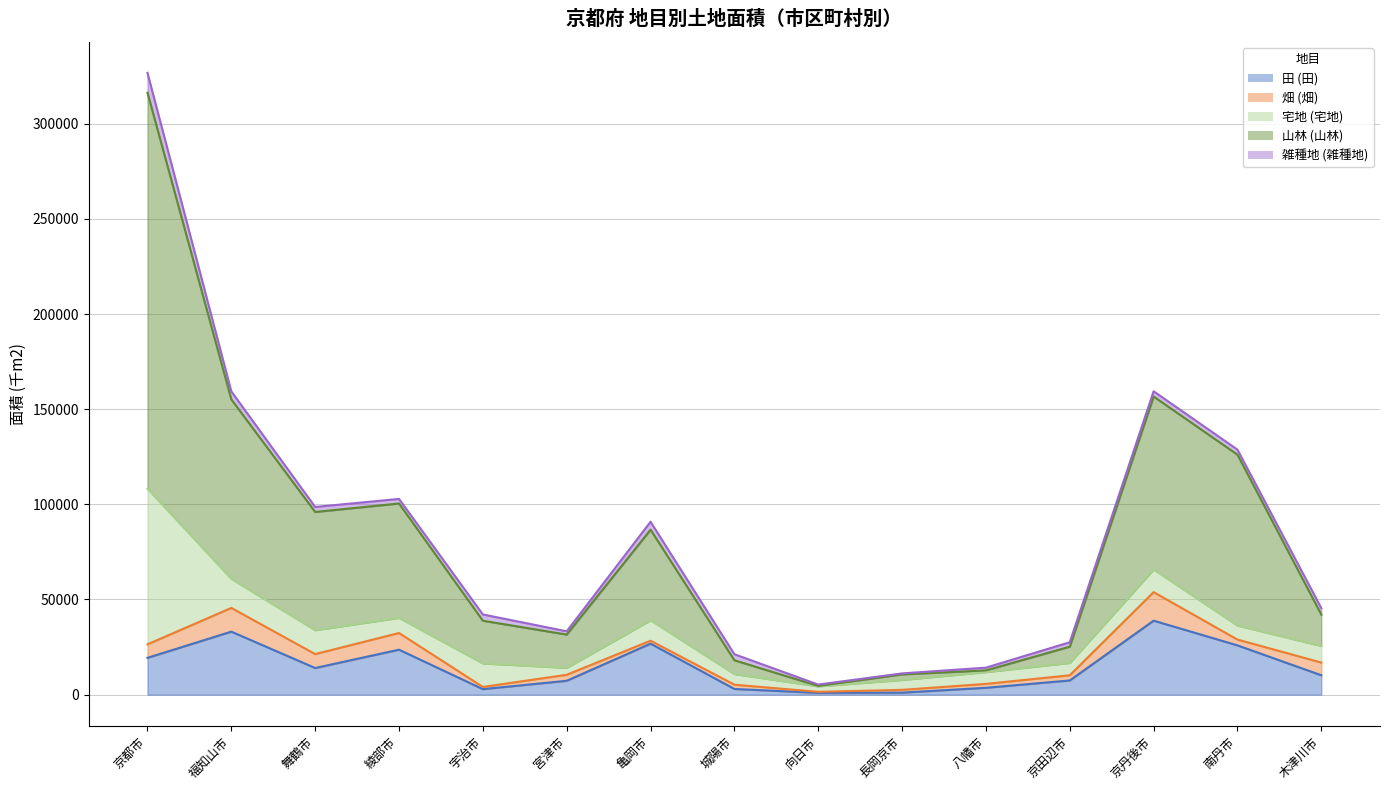

Rank the series at 長岡京市 from highest to lowest value.

宅地 (宅地), 山林 (山林), 畑 (畑), 田 (田), 雑種地 (雑種地)